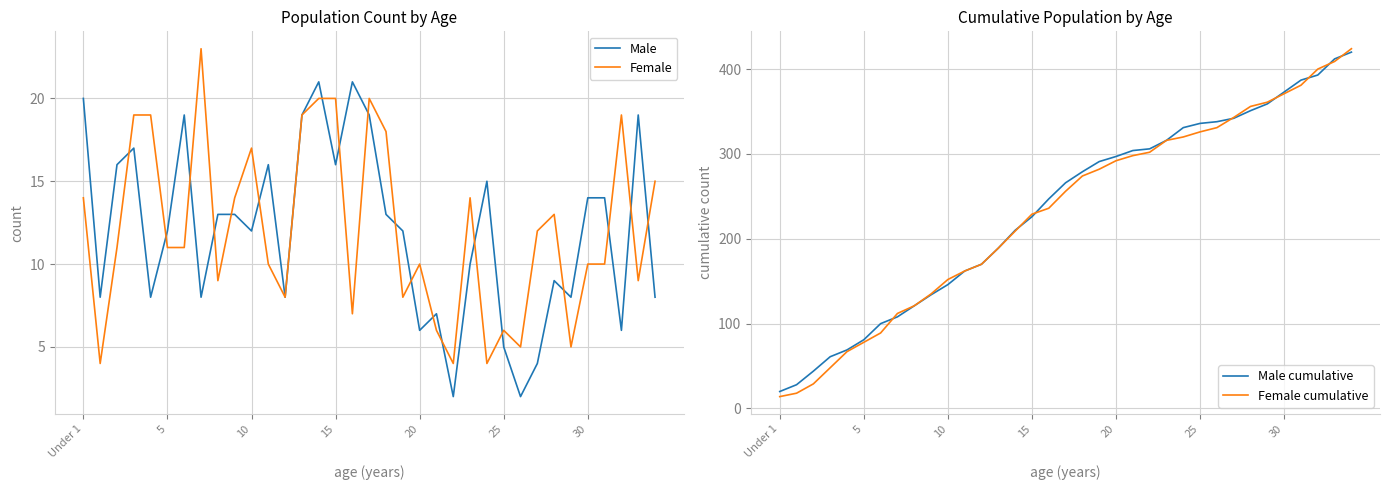

What is the label of the 16th point from the left?

15